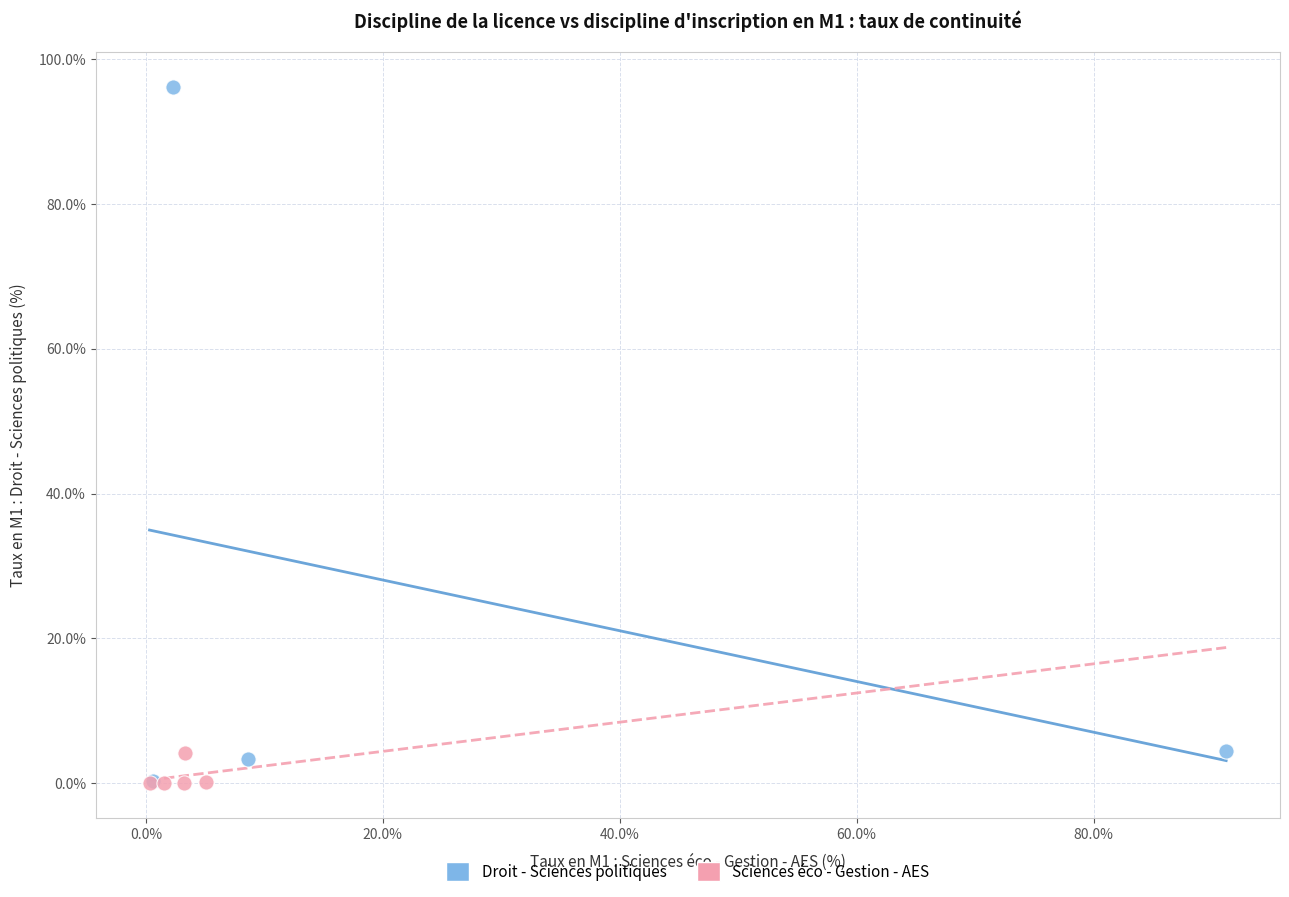

Which series has the widest spread of Y values?

Droit - Sciences politiques